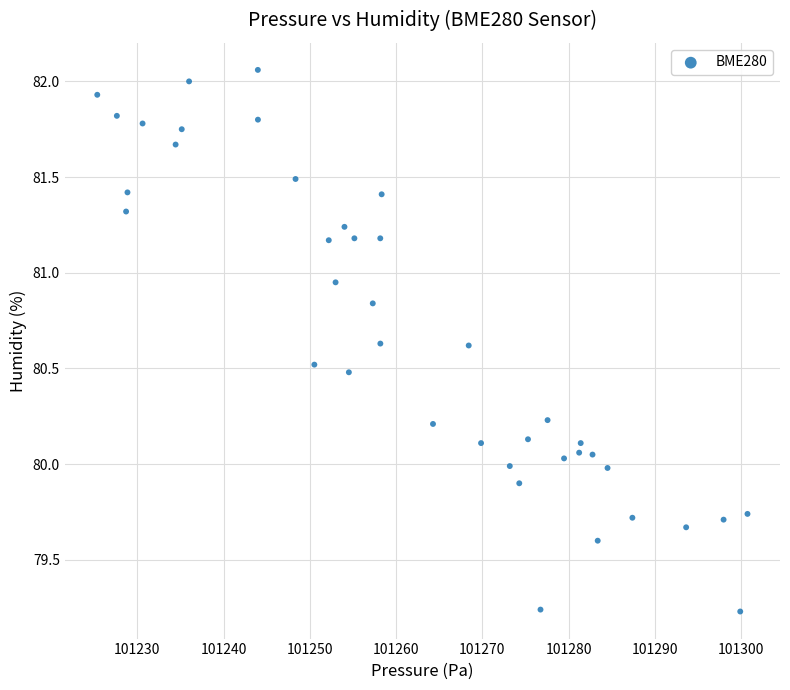

What is the range of X values (max minus min)?

75.4